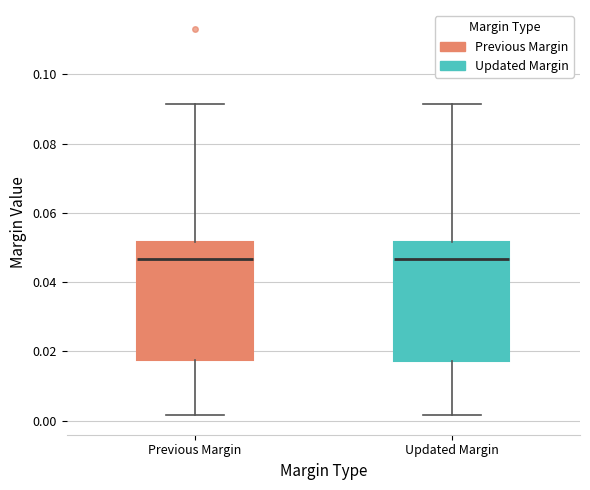

Reading left to right, transcribe this box plot: for each box, give where its median line is, the range the box spans, and where its two whiskers end, as read against the y-axis. The values are not printed on the chart, so give them approximately, as read against the axis.

Previous Margin: median 0.046, box 0.018 to 0.052, whiskers 0.002 to 0.092
Updated Margin: median 0.046, box 0.018 to 0.052, whiskers 0.002 to 0.092